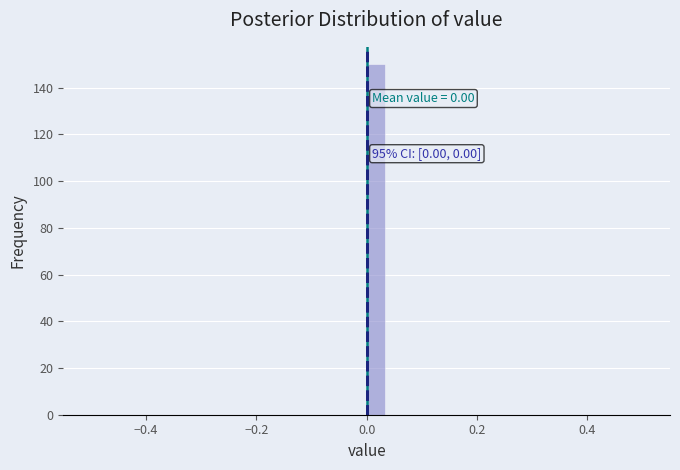

Around what value on the x-axis is the tallest bar? Give the approximate position of its centre, as read against the axis.

0.02